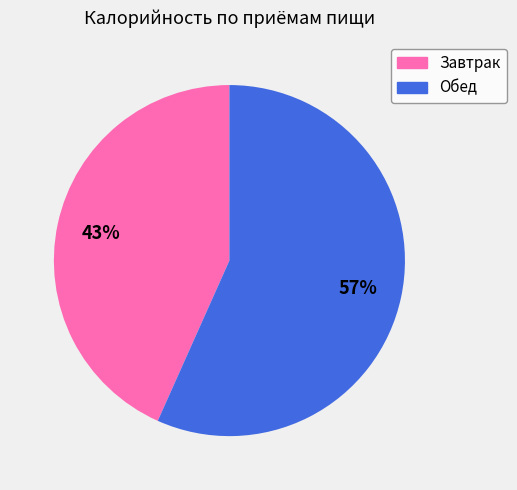

To the nearest percent, what is the average slice percentage?

50%